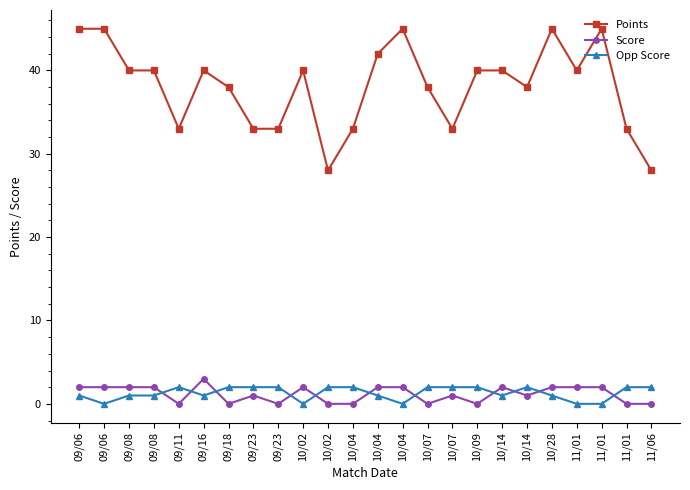

Count the Score values in the range 0 to 2.

23